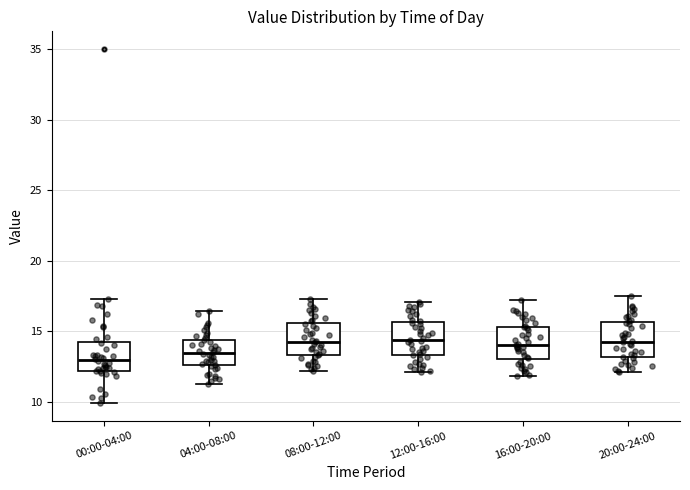

Reading left to right, transcribe this box plot: for each box, give where its median line is, the range the box spans, and where its two whiskers end, as read against the y-axis. The values are not printed on the chart, so give them approximately, as read against the axis.

00:00-04:00: median 13.0, box 12.0 to 14.0, whiskers 10.0 to 17.5
04:00-08:00: median 13.5, box 12.5 to 14.5, whiskers 11.5 to 16.5
08:00-12:00: median 14.5, box 13.5 to 15.5, whiskers 12.0 to 17.5
12:00-16:00: median 14.5, box 13.5 to 15.5, whiskers 12.0 to 17.0
16:00-20:00: median 14.0, box 13.0 to 15.5, whiskers 12.0 to 17.0
20:00-24:00: median 14.5, box 13.0 to 15.5, whiskers 12.0 to 17.5